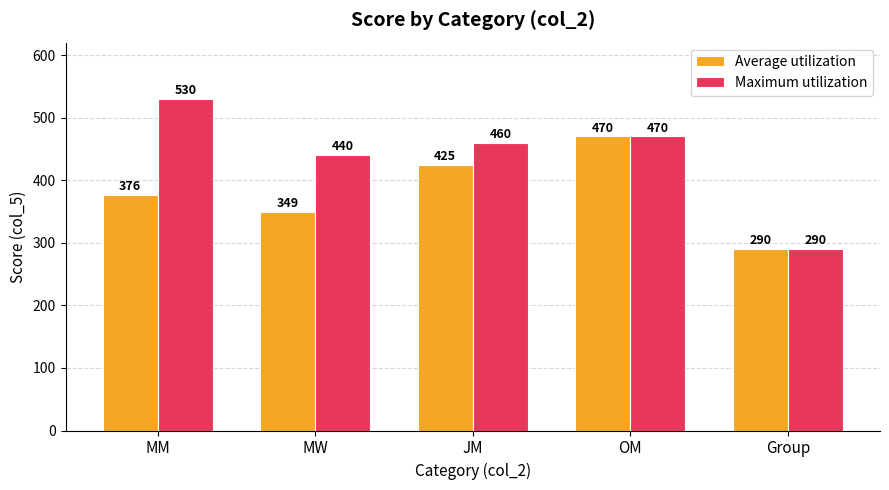

Which label corresponds to the largest value in the chart?

MM